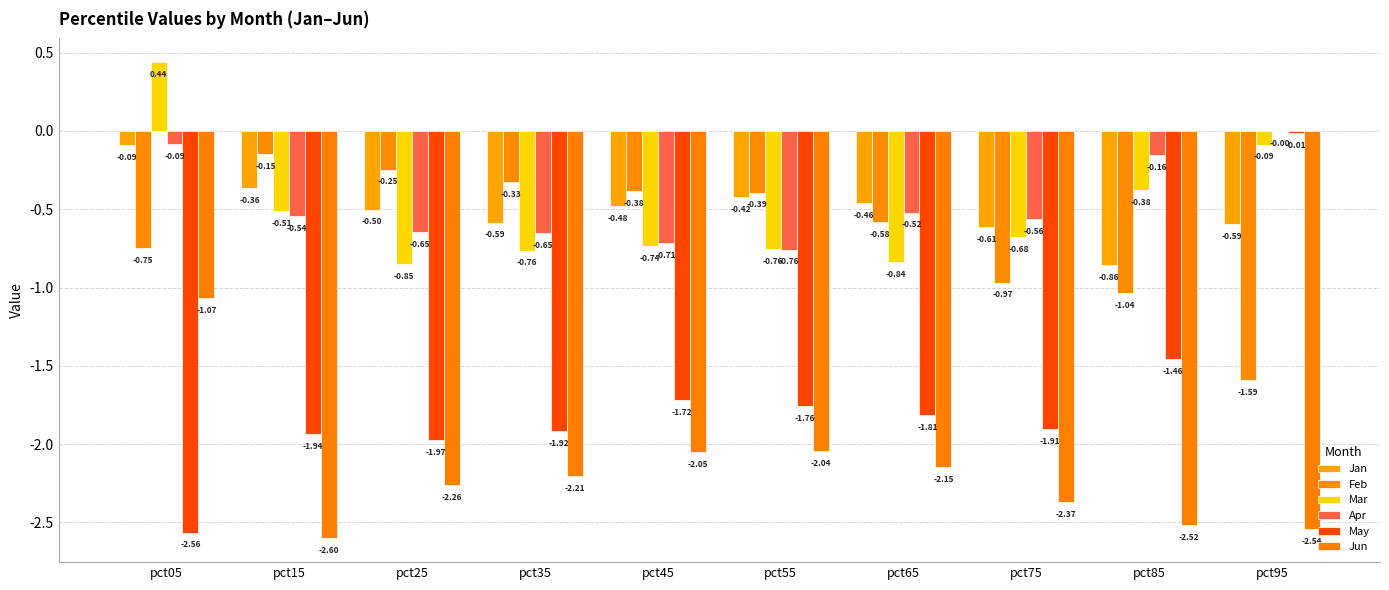

Is the value of Mar at pct05 greater than the value of Feb at pct55?

Yes